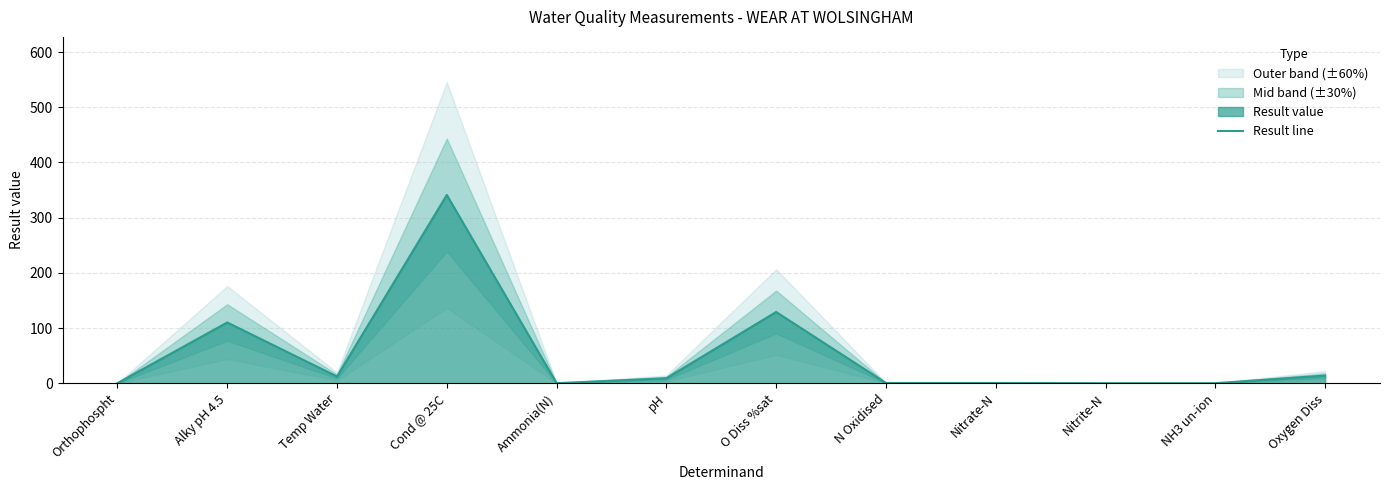

True or false: the data shows 8.9 at pH.

True